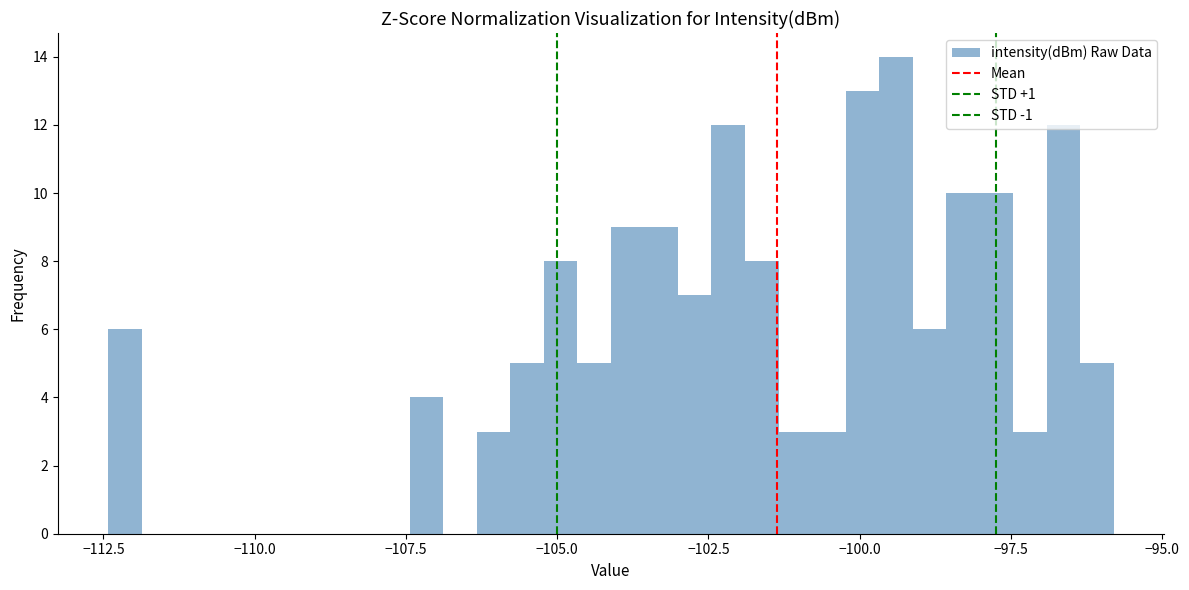

Read against the x-axis, roughly where is the centre of the tallest bar?

-99.5